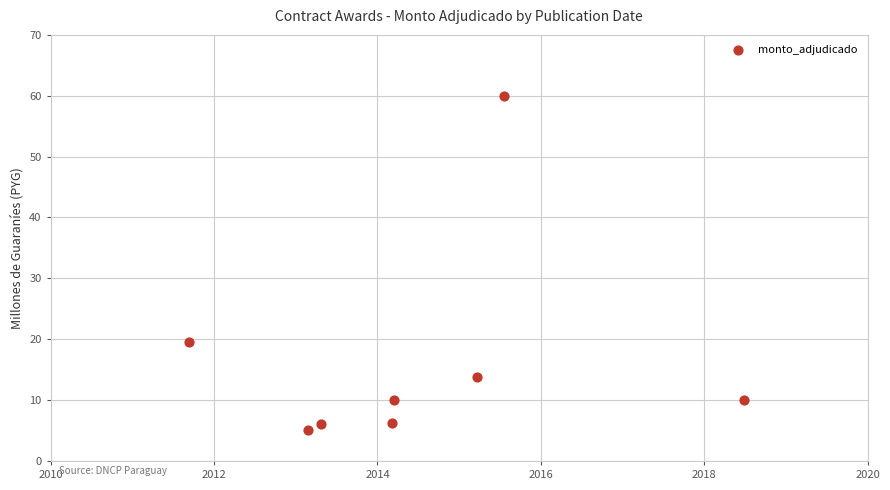

What Y value in the scatter plot is closest to 32?

19.5